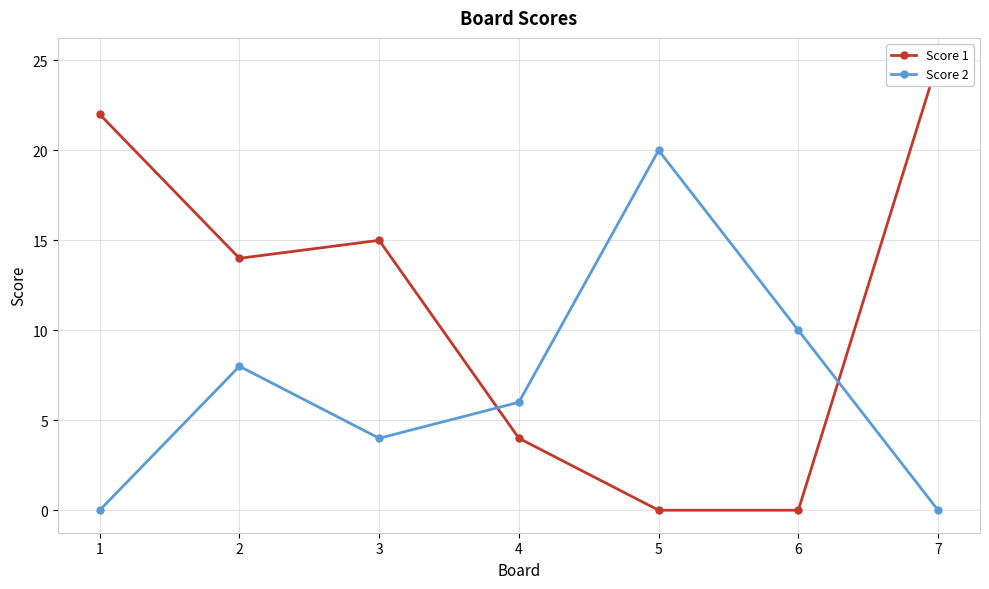

At which label is Score 1 closest to 12?

2